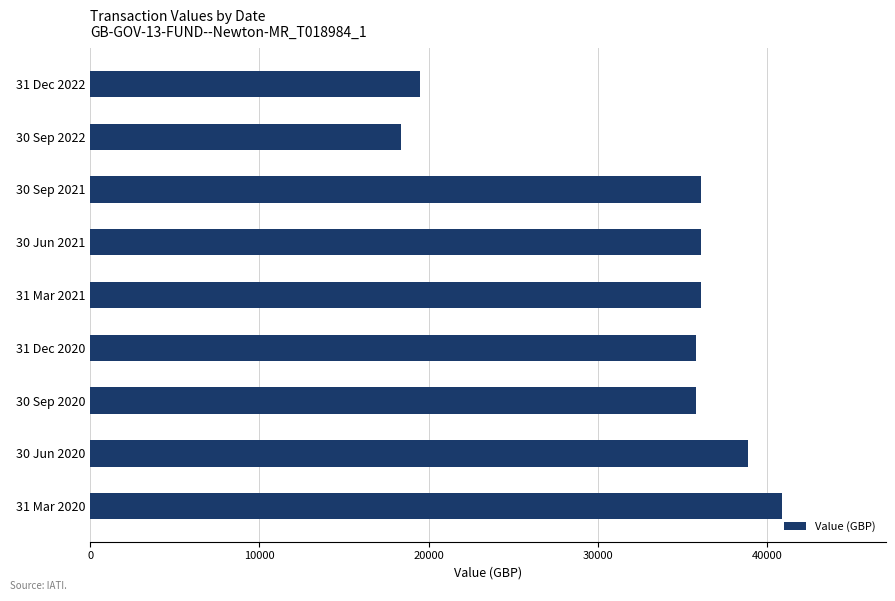

Reading bottom to top, extract all data points from this chart.

40905.6	38874.7	35828.3	35828.3	36118.5	36118.5	36118.5	18385.1	19499.3